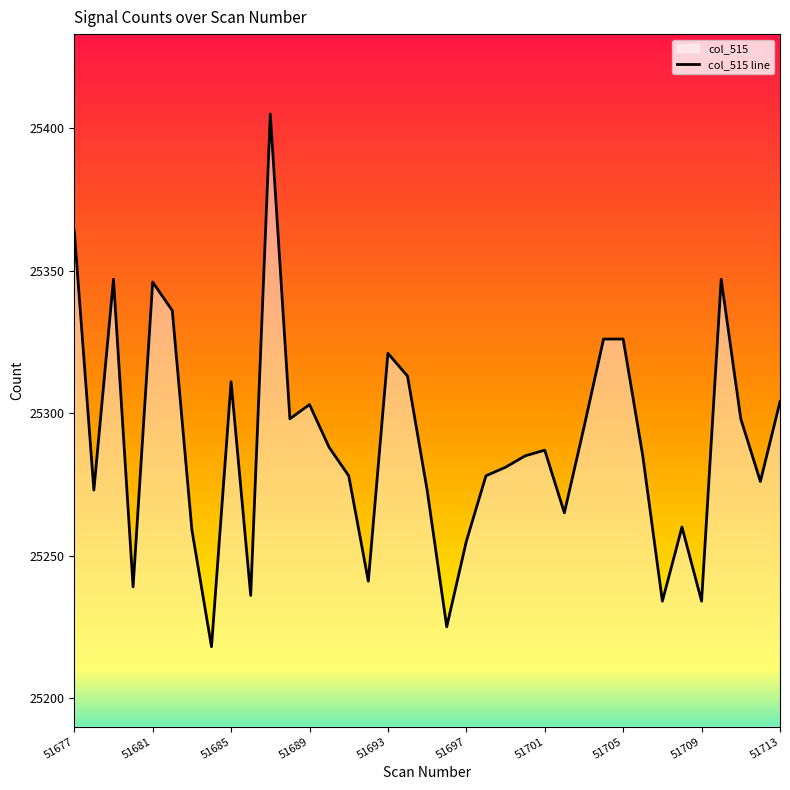

What is the sum of all values?

935710